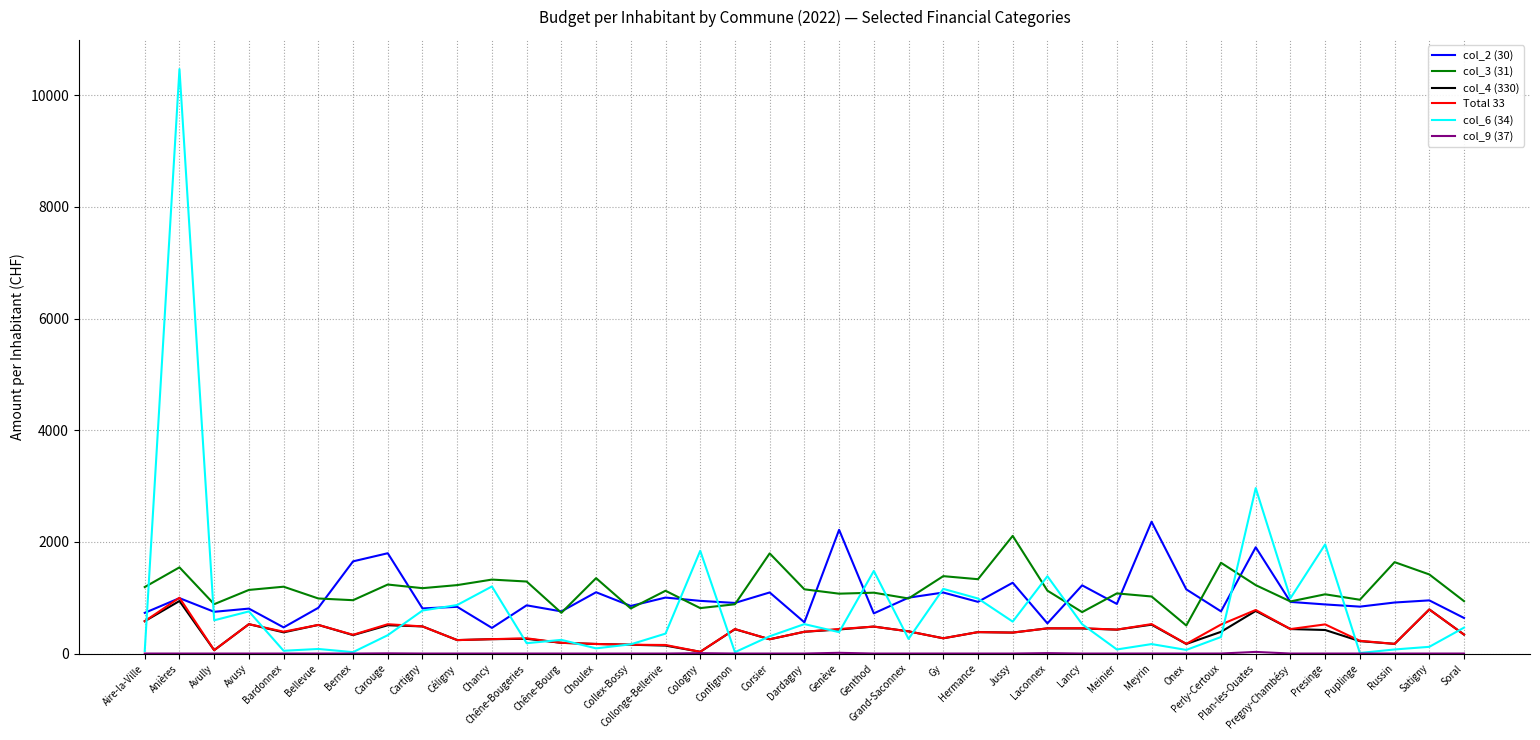

Which series has the widest spread of values?

col_6 (34)